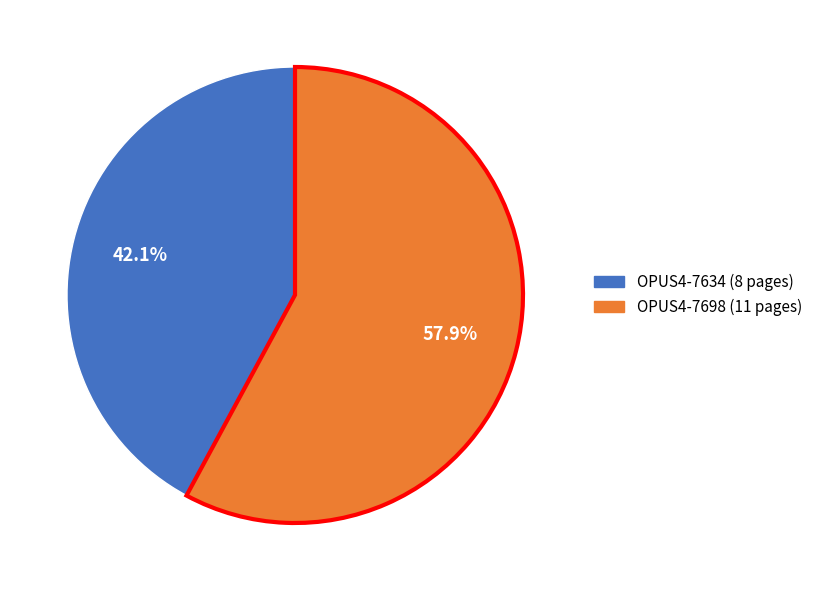

How many slices are in this pie chart?

2